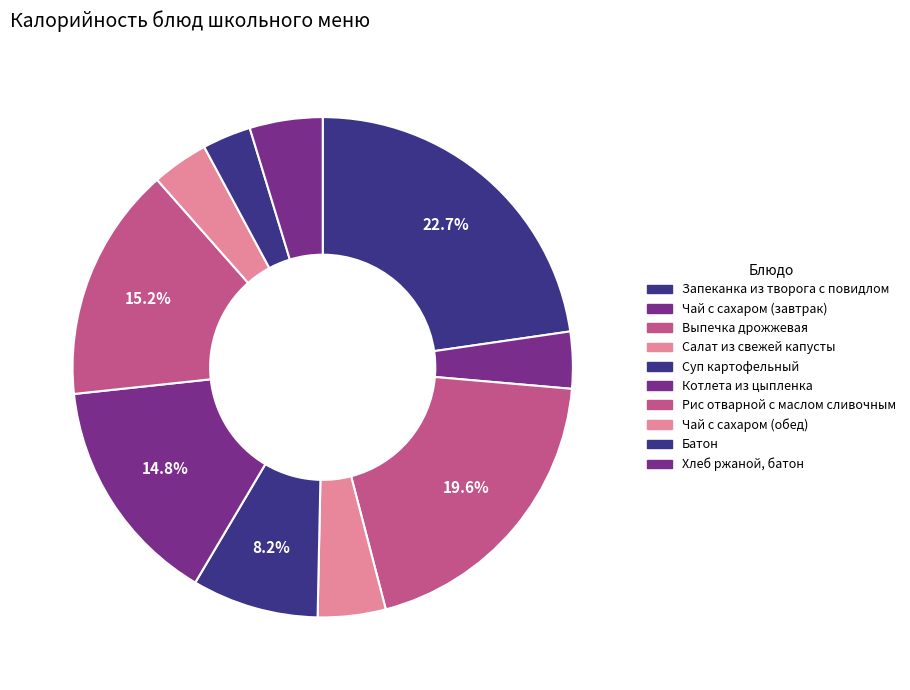

How many slices are in this pie chart?

10